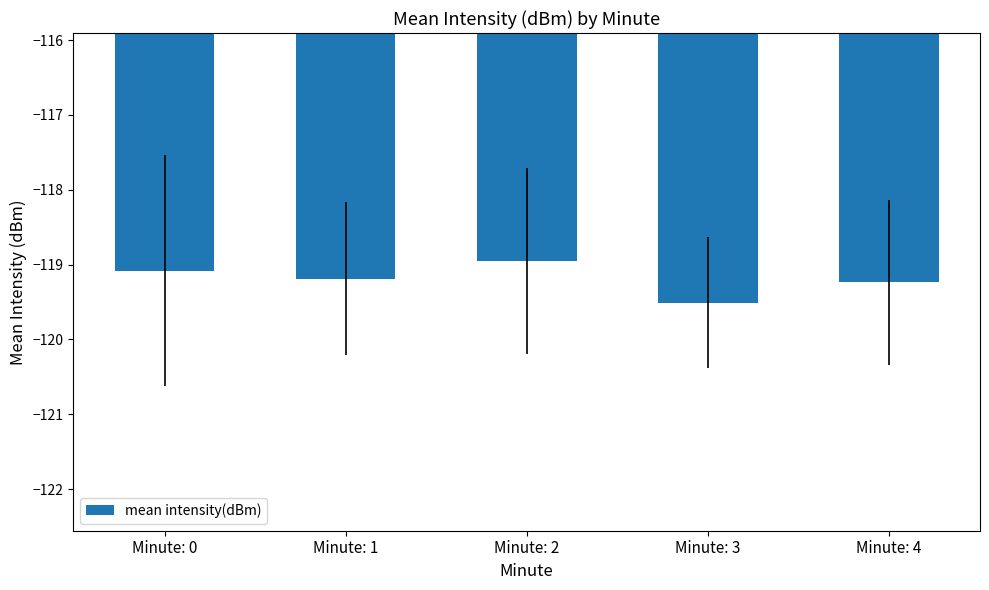

What is the approximate value at Minute: 1?

-119.2